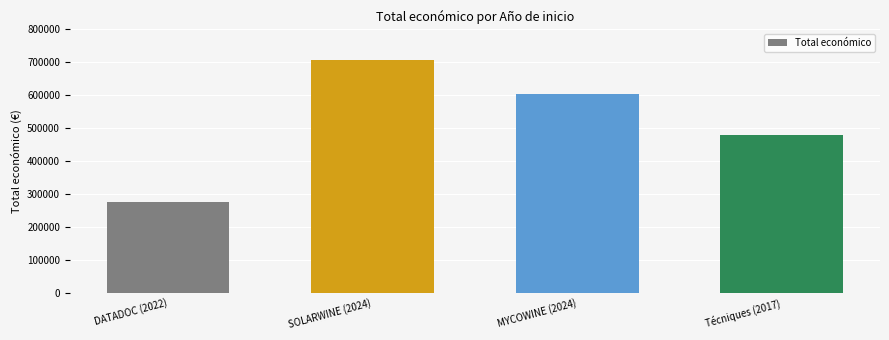

What position from the left is MYCOWINE (2024)?

3